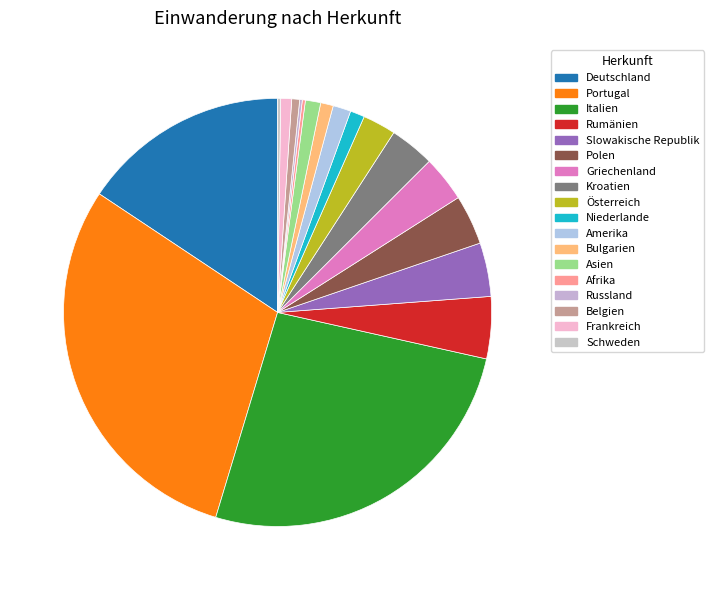

Between Österreich and Niederlande, which is larger?

Österreich